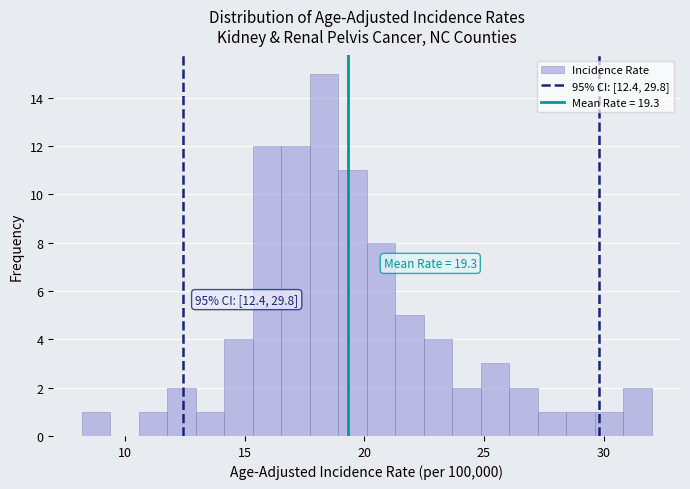

Around what value on the x-axis is the tallest bar? Give the approximate position of its centre, as read against the axis.

18.5